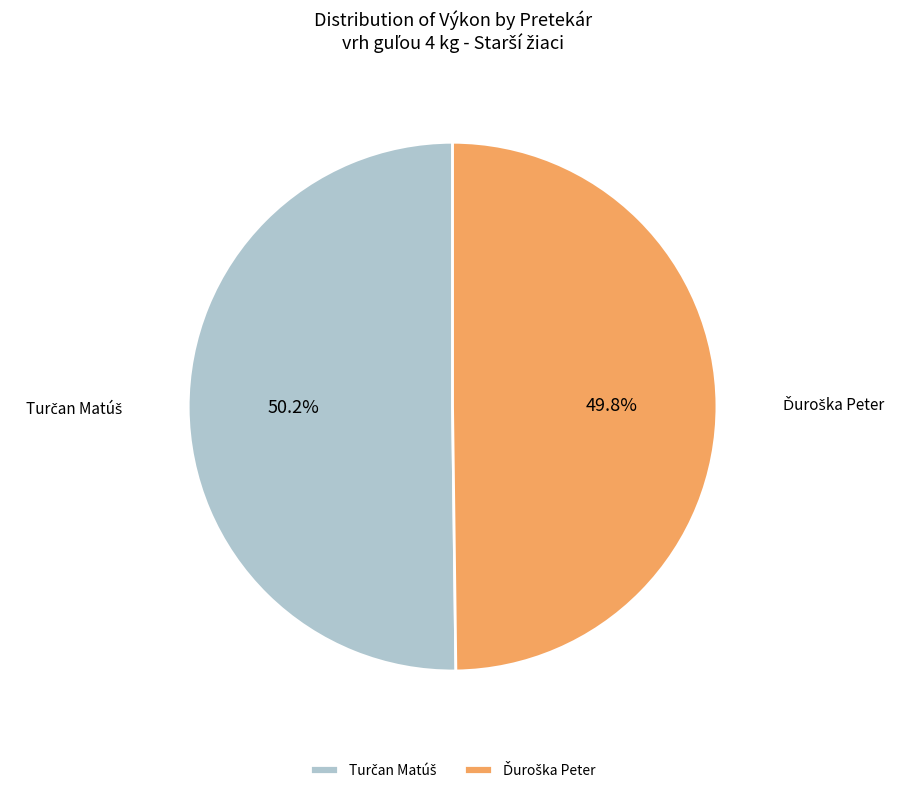

Is there a majority slice in this chart?

Yes